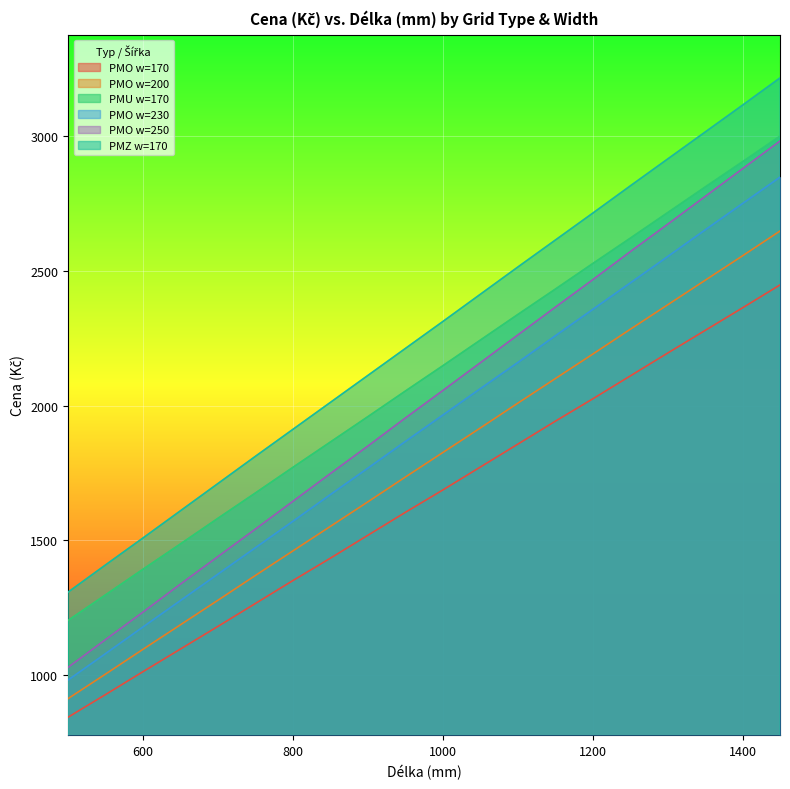

Between 600 and 1250, which is larger?

1250